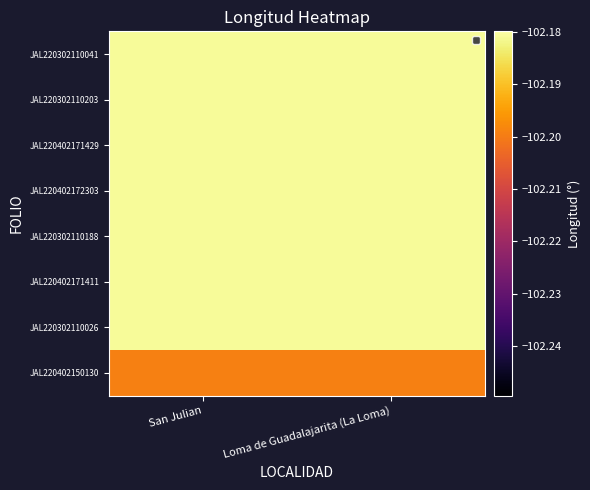

How many distinct data groups are displayed?

8